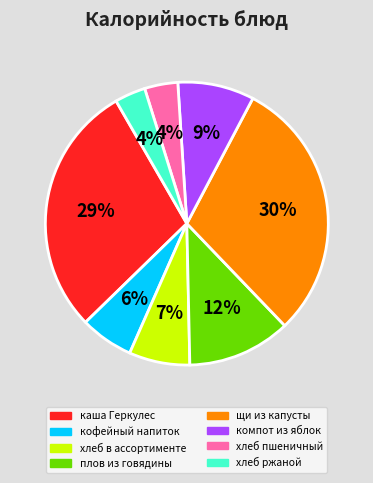

To the nearest percent, what percentage of the pie is хлеб ржаной?

4%